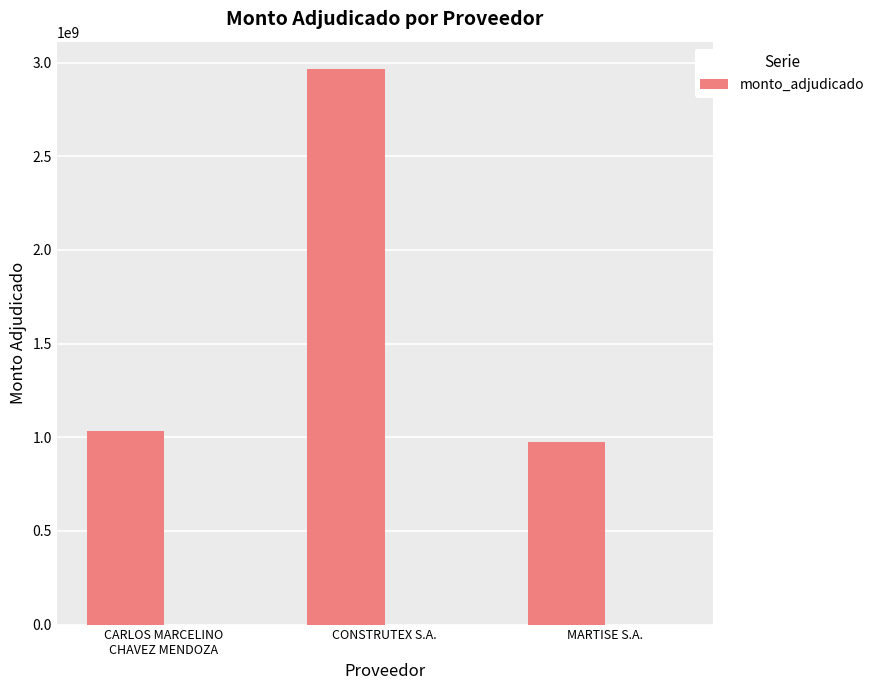

What is the change in value from CONSTRUTEX S.A. to MARTISE S.A.?

-1988276340